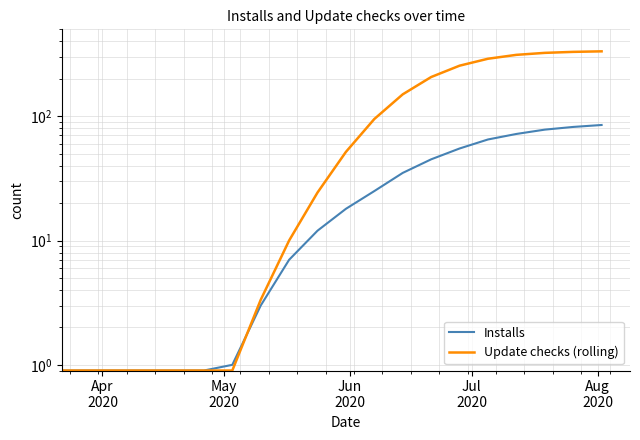

Which series has the largest range (max minus min)?

Update checks (rolling)